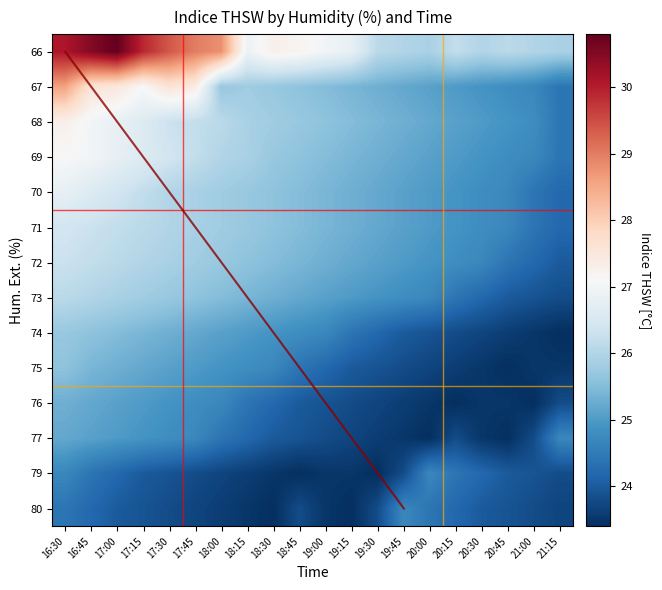

What is the average value of the 75 series?

24.4